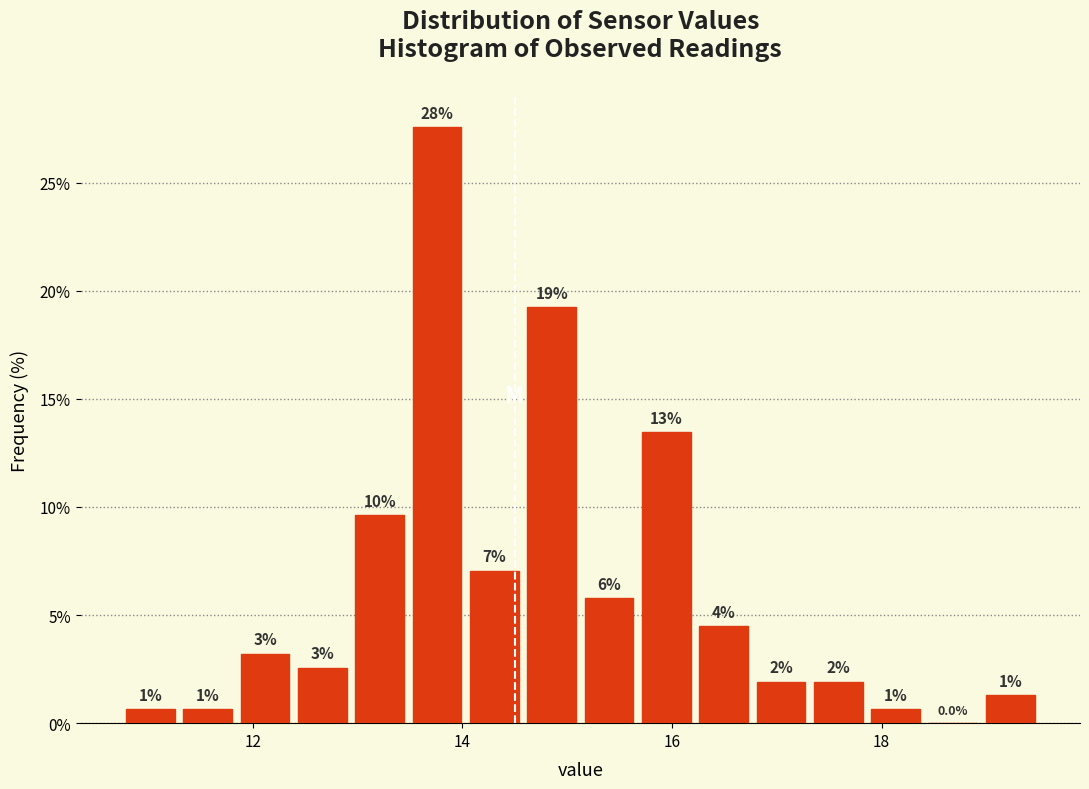

Around what value on the x-axis is the tallest bar? Give the approximate position of its centre, as read against the axis.

13.8